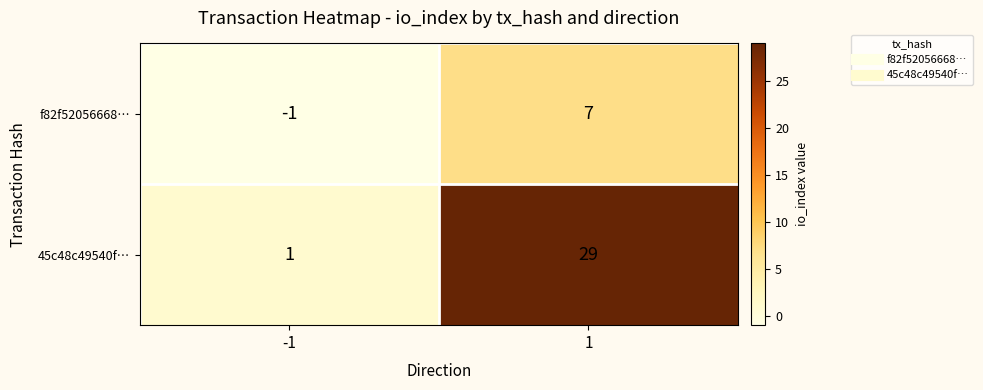

What is the sum of the 45c48c49540f… values at -1 and 1?

30